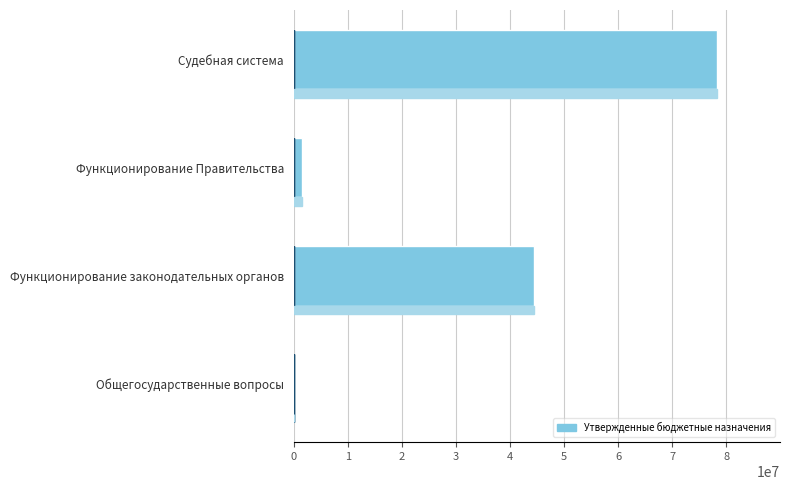

True or false: the data shows 108028833.2 at Судебная система.

False